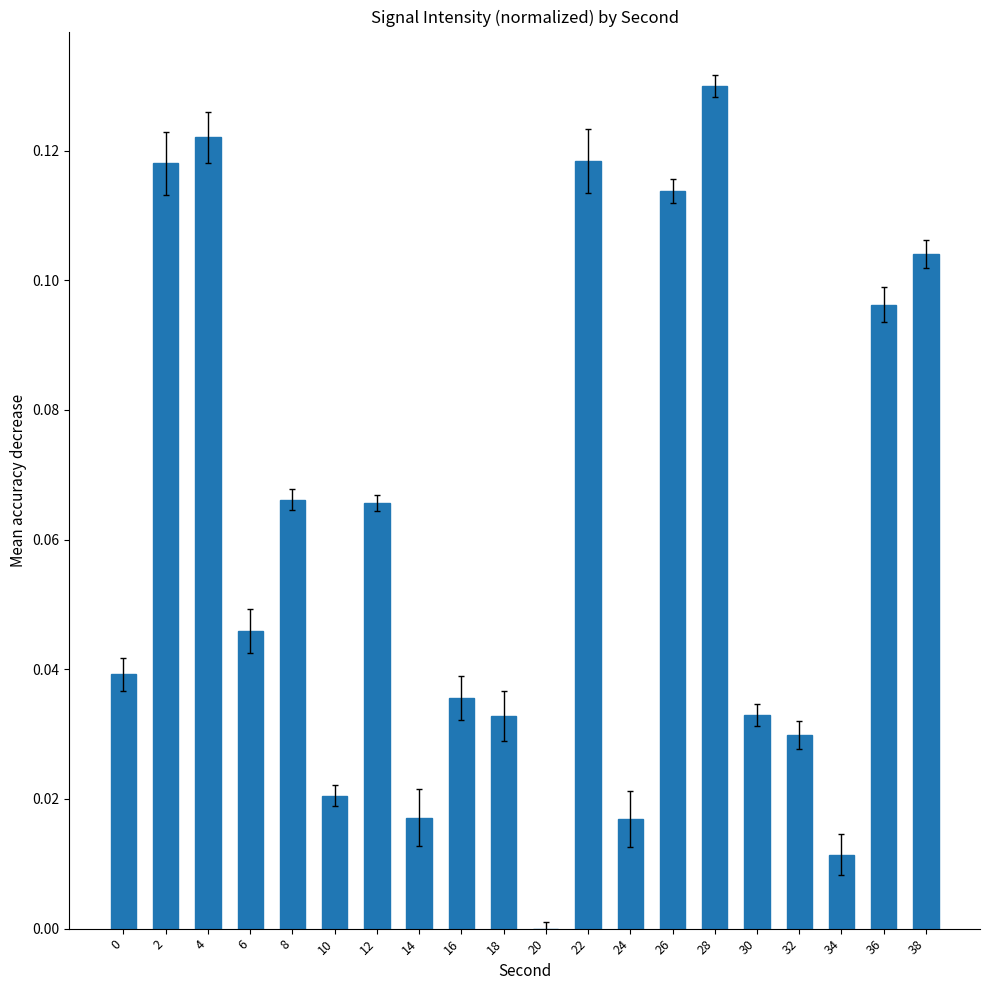

True or false: the data shows 0.0 at 34.

True